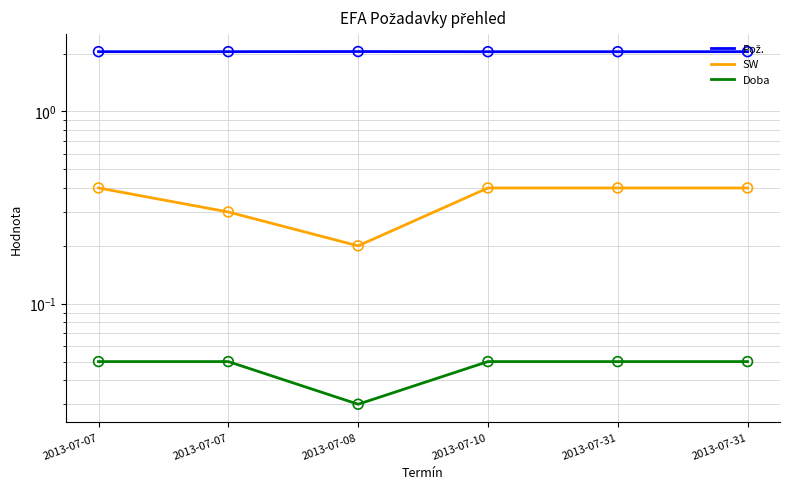

Which series reaches the minimum Y coordinate?

Doba